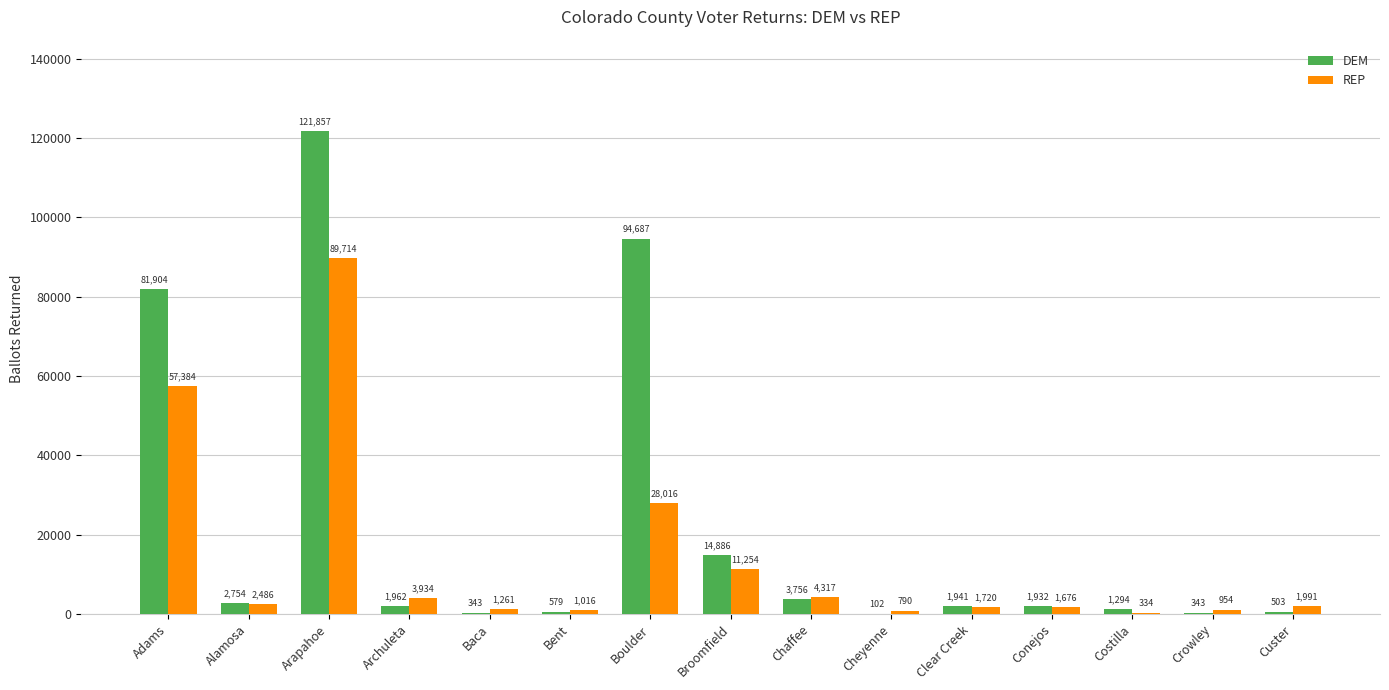

Which series has the largest total across all categories?

DEM